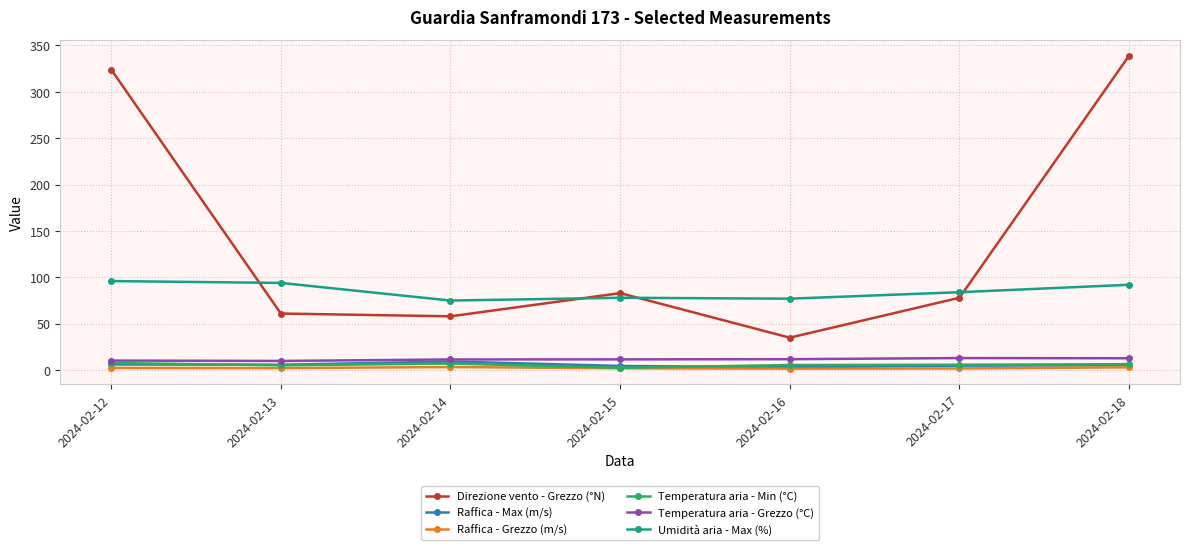

Count the number of categories in the chart.

7